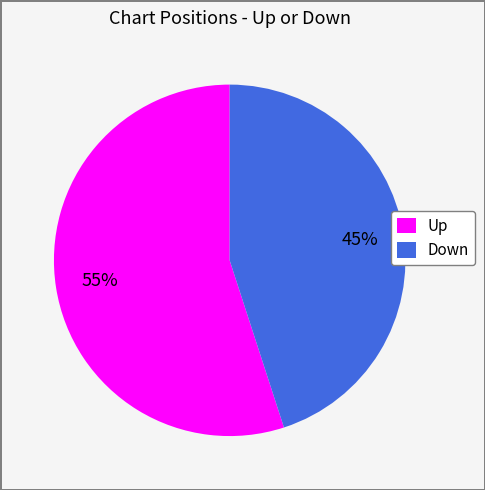

To the nearest percent, what is the average slice percentage?

50%